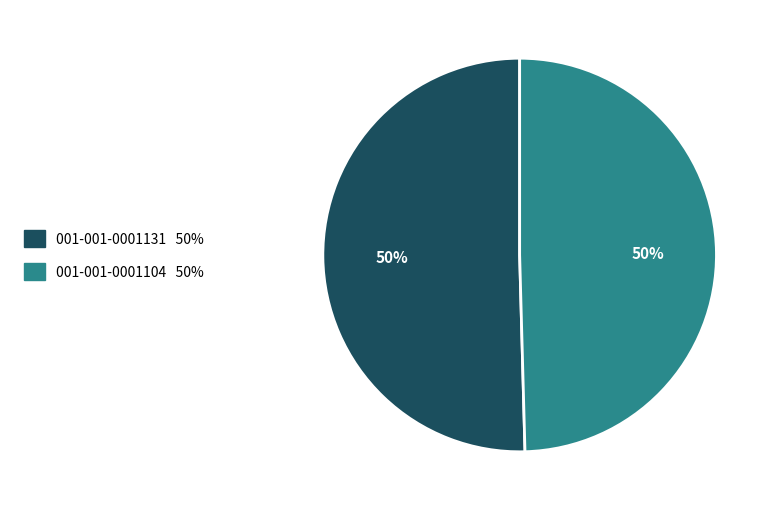

To the nearest percent, what is the average slice percentage?

50%